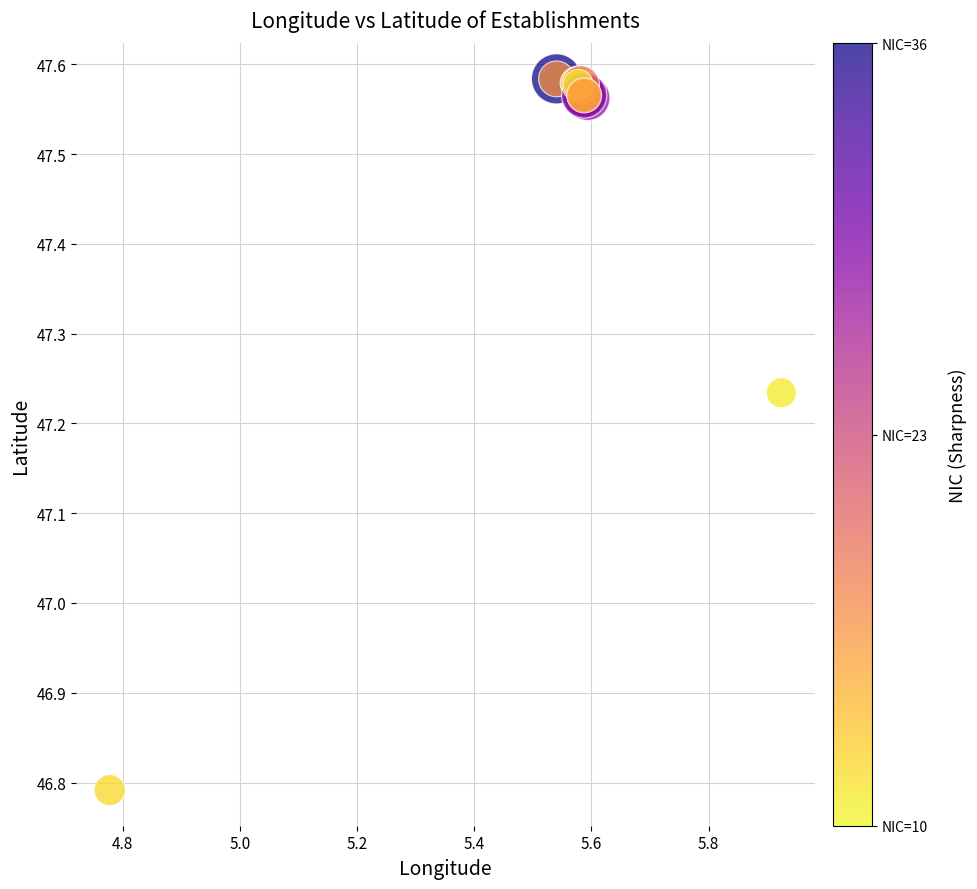

What Y value in the scatter plot is closest to 47?

46.8